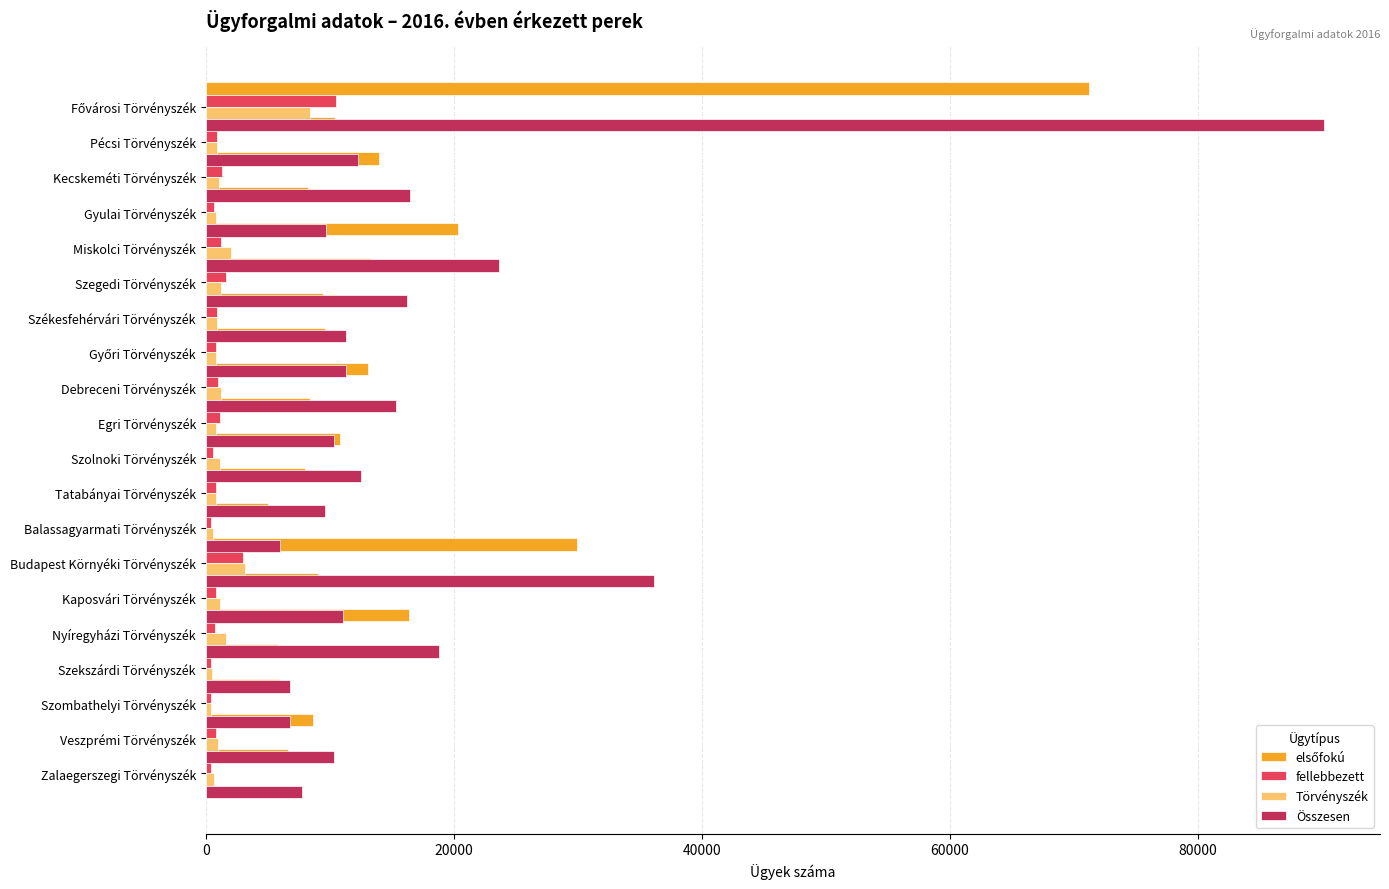

The Összesen series shows 8472 at 13. True or false?

False